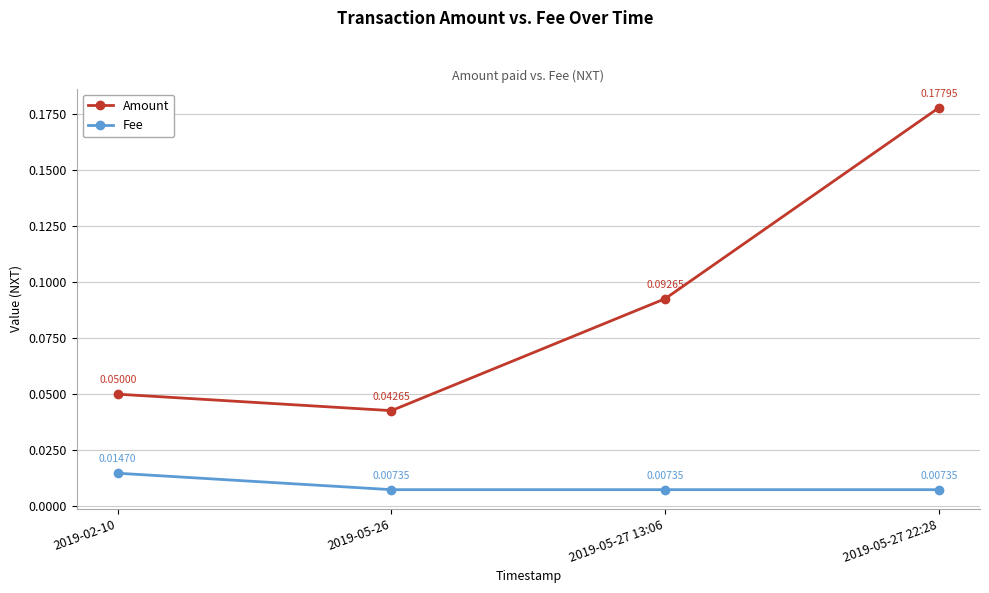

Which series has the widest spread of values?

Amount